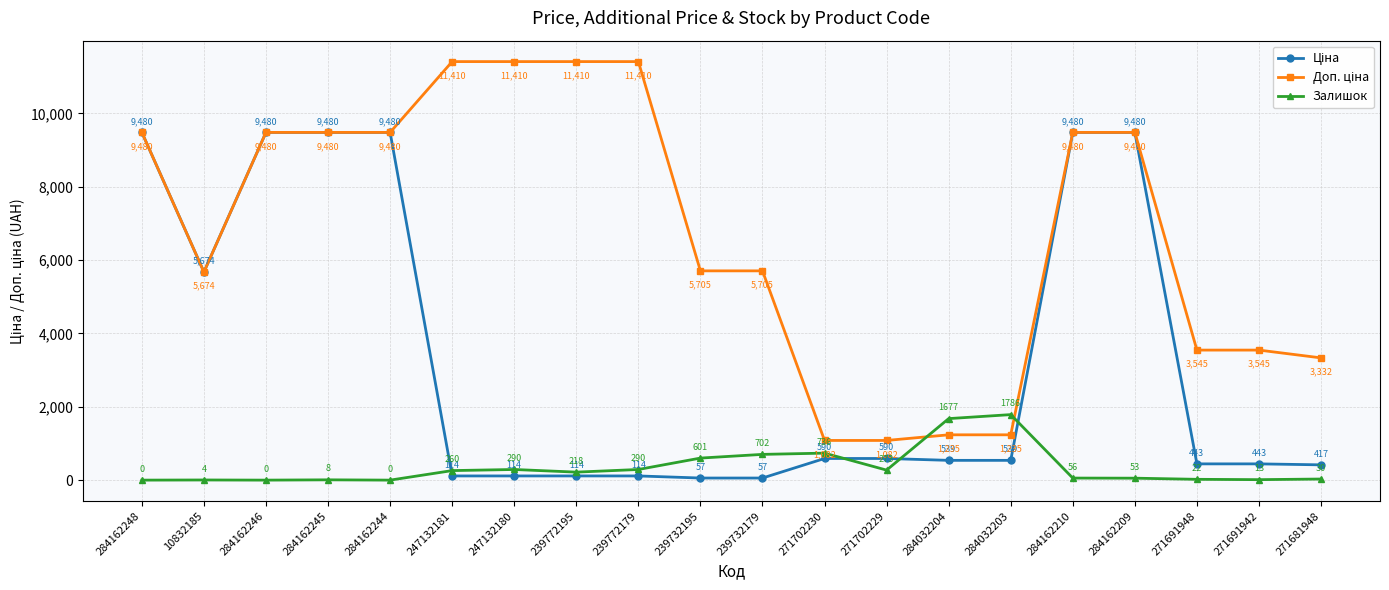

How many data points in Залишок are less than 218?

10